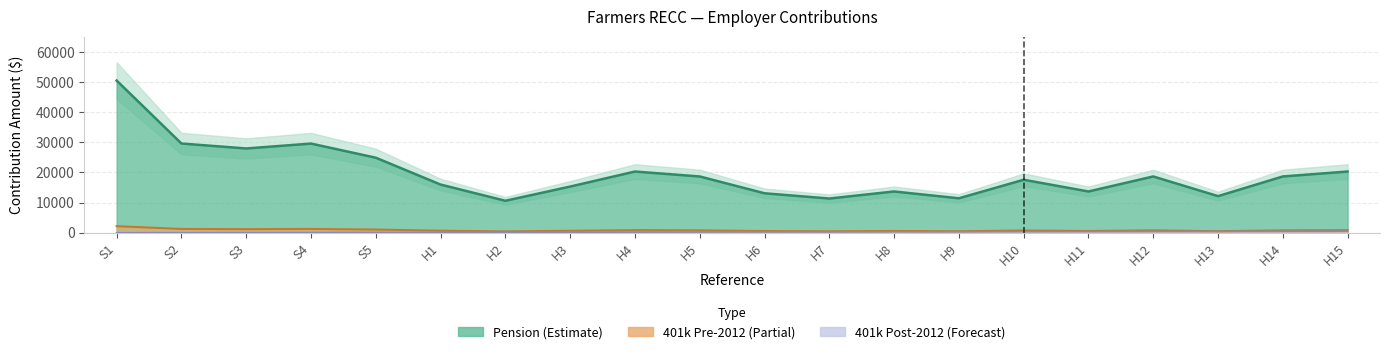

What is the label of the 12th point from the right?

H4